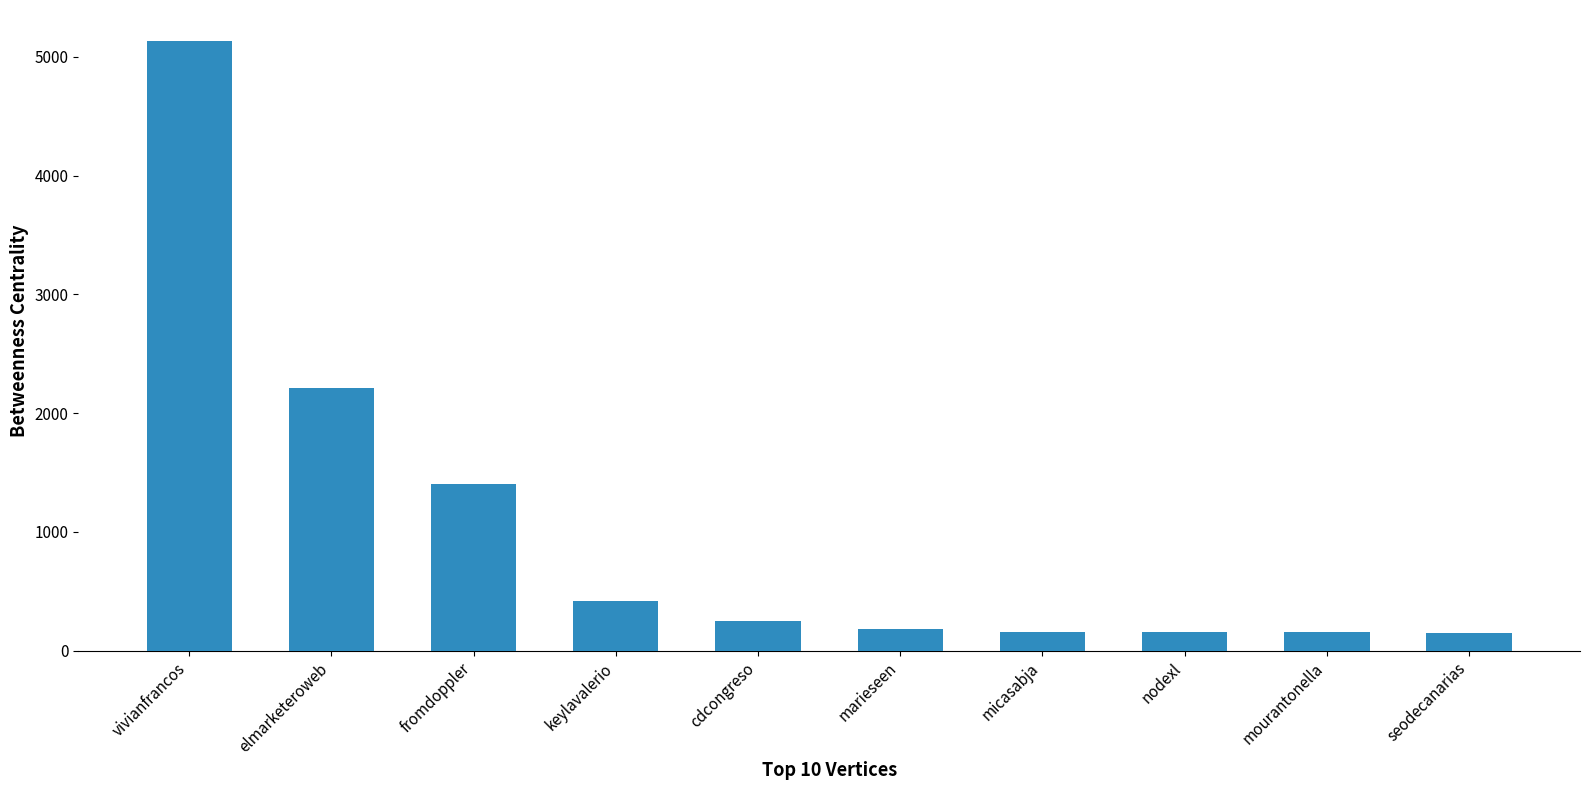

What value does the data have at cdcongreso?

246.9